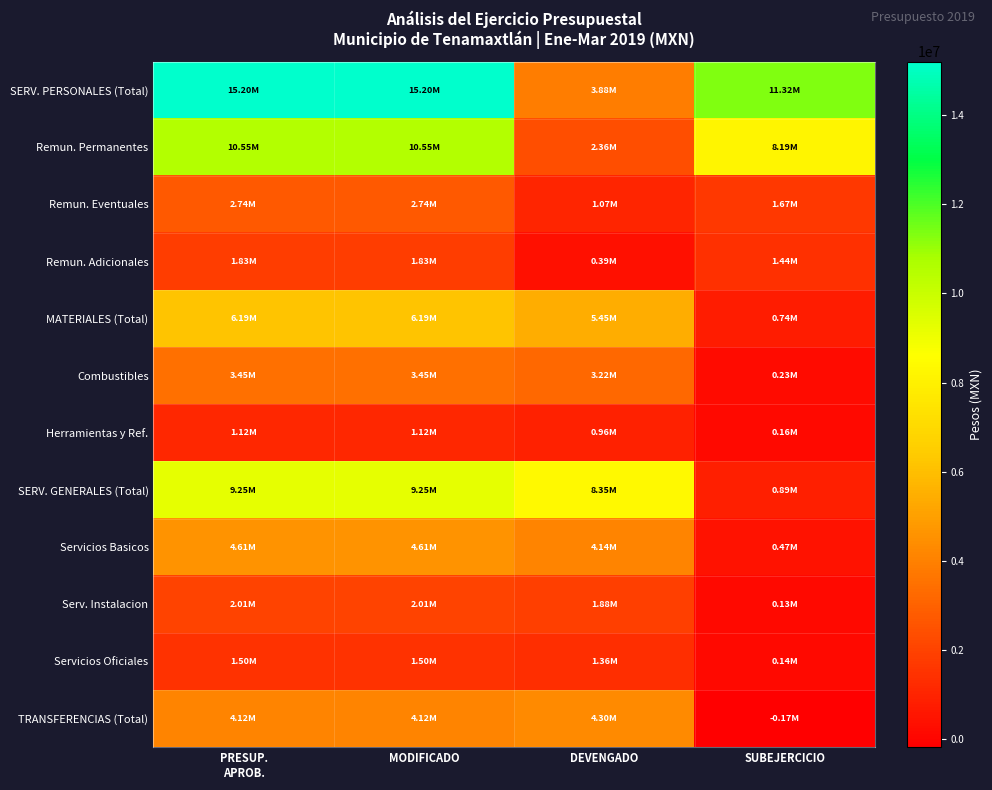

Reading left to right, what are all the values shown in this chart?

SERV. PERSONALES (Total): PRESUP.
APROB.=15196350.0	MODIFICADO=15196350.0	DEVENGADO=3879247.7	SUBEJERCICIO=11317102.3
Remun. Permanentes: PRESUP.
APROB.=10549601.0	MODIFICADO=10549601.0	DEVENGADO=2361855.7	SUBEJERCICIO=8187745.3
Remun. Eventuales: PRESUP.
APROB.=2736707.0	MODIFICADO=2736707.0	DEVENGADO=1067130.0	SUBEJERCICIO=1669577.0
Remun. Adicionales: PRESUP.
APROB.=1830042.0	MODIFICADO=1830042.0	DEVENGADO=387925.0	SUBEJERCICIO=1442117.0
MATERIALES (Total): PRESUP.
APROB.=6187448.0	MODIFICADO=6187448.0	DEVENGADO=5447564.9	SUBEJERCICIO=739883.1
Combustibles: PRESUP.
APROB.=3452248.0	MODIFICADO=3452248.0	DEVENGADO=3218243.5	SUBEJERCICIO=234004.5
Herramientas y Ref.: PRESUP.
APROB.=1118000.0	MODIFICADO=1118000.0	DEVENGADO=962118.6	SUBEJERCICIO=155881.4
SERV. GENERALES (Total): PRESUP.
APROB.=9246422.0	MODIFICADO=9246422.0	DEVENGADO=8352891.1	SUBEJERCICIO=893530.9
Servicios Basicos: PRESUP.
APROB.=4609561.0	MODIFICADO=4609561.0	DEVENGADO=4140328.2	SUBEJERCICIO=469232.8
Serv. Instalacion: PRESUP.
APROB.=2009111.0	MODIFICADO=2009111.0	DEVENGADO=1876857.1	SUBEJERCICIO=132253.9
Servicios Oficiales: PRESUP.
APROB.=1500000.0	MODIFICADO=1500000.0	DEVENGADO=1357697.8	SUBEJERCICIO=142302.2
TRANSFERENCIAS (Total): PRESUP.
APROB.=4121328.0	MODIFICADO=4121328.0	DEVENGADO=4296047.4	SUBEJERCICIO=-174719.4